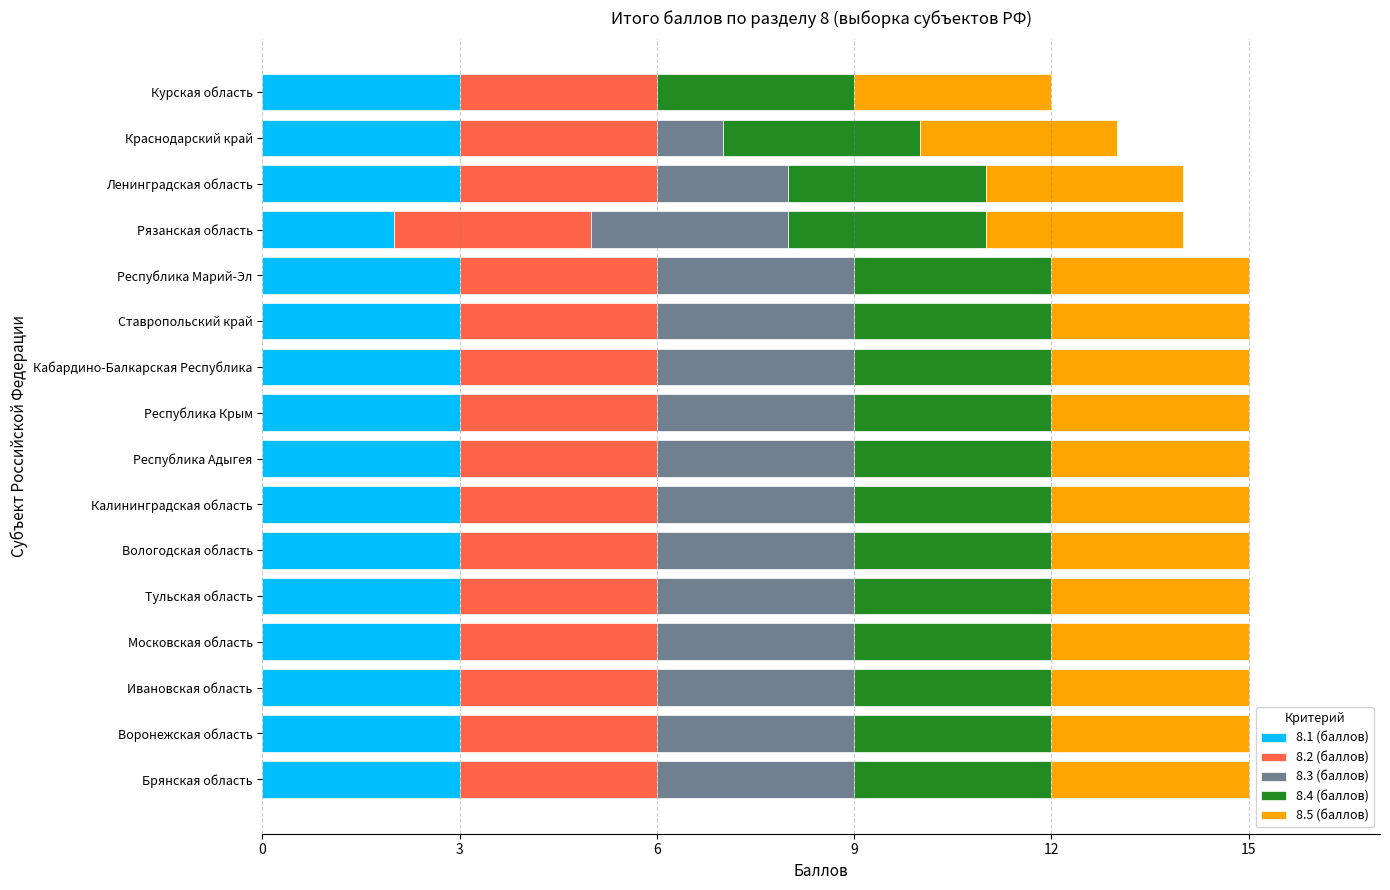

What is the total value across all series at Ленинградская область?

14